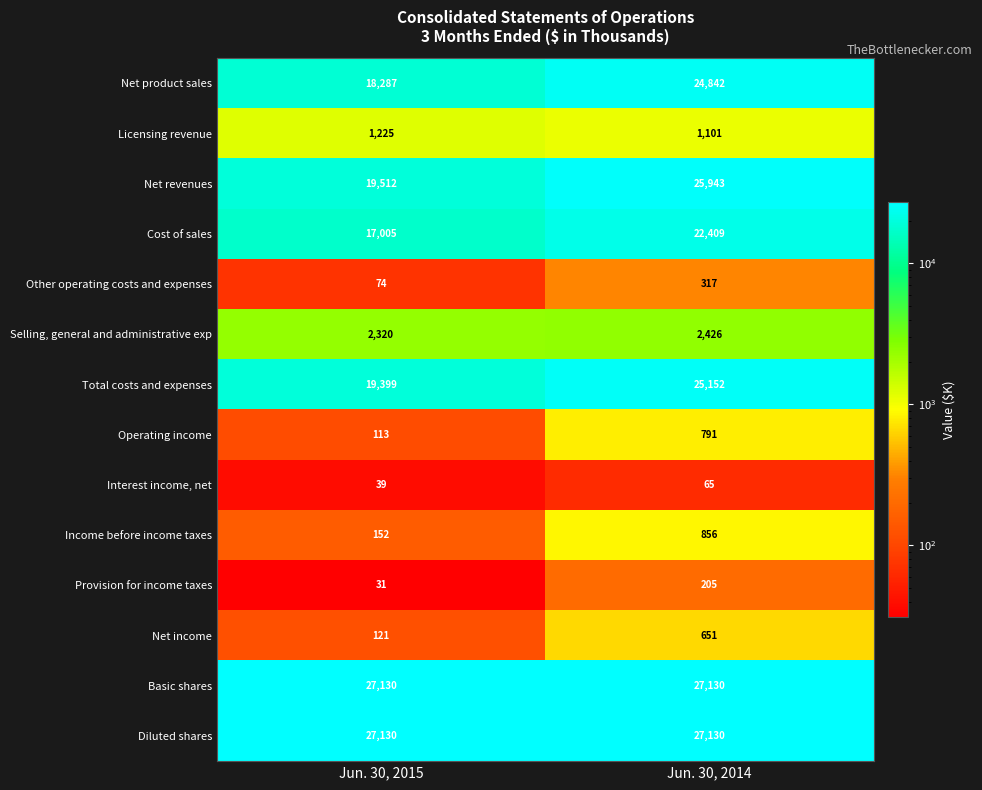

The Licensing revenue series shows 1225 at Jun. 30, 2015. True or false?

True